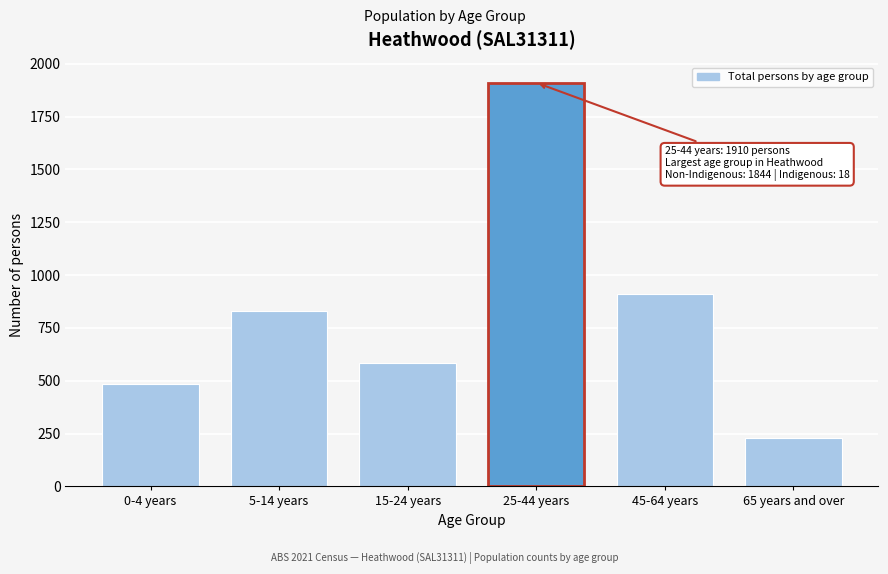

Reading left to right, transcribe all the data shown in this chart.

483	831	584	1910	912	229